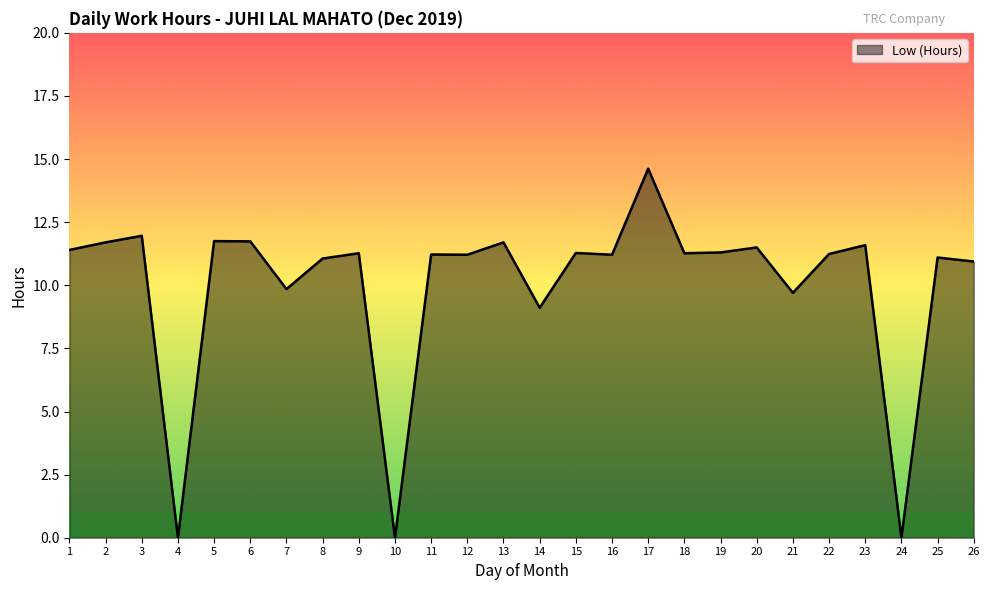

Does the chart display data point markers on the line(s)?

No